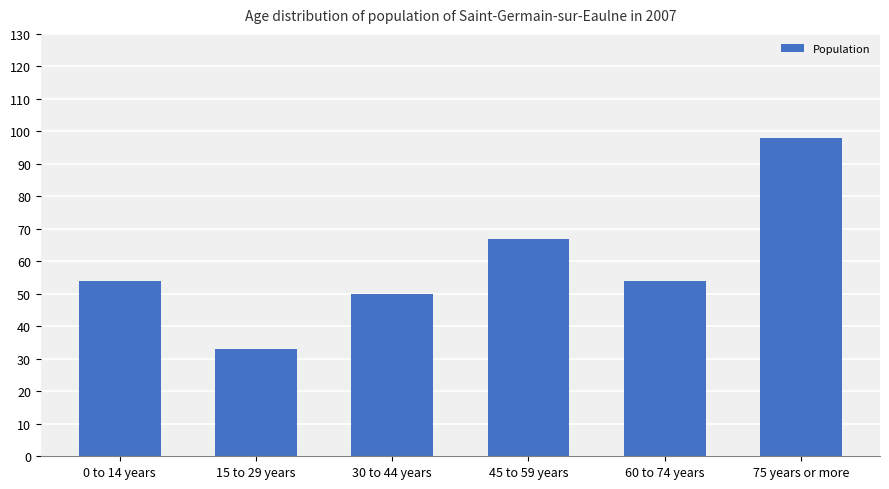

What is the change in value from 0 to 14 years to 45 to 59 years?

+13